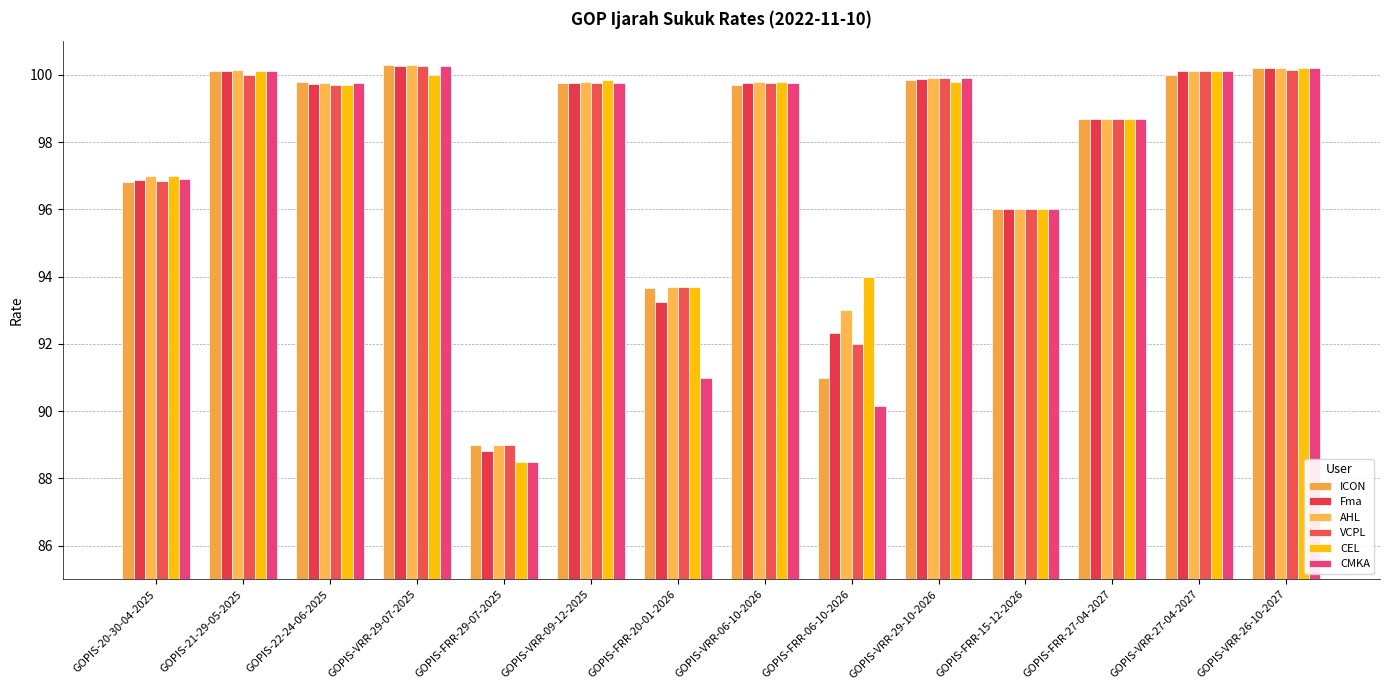

Which series has the largest total across all categories?

CEL